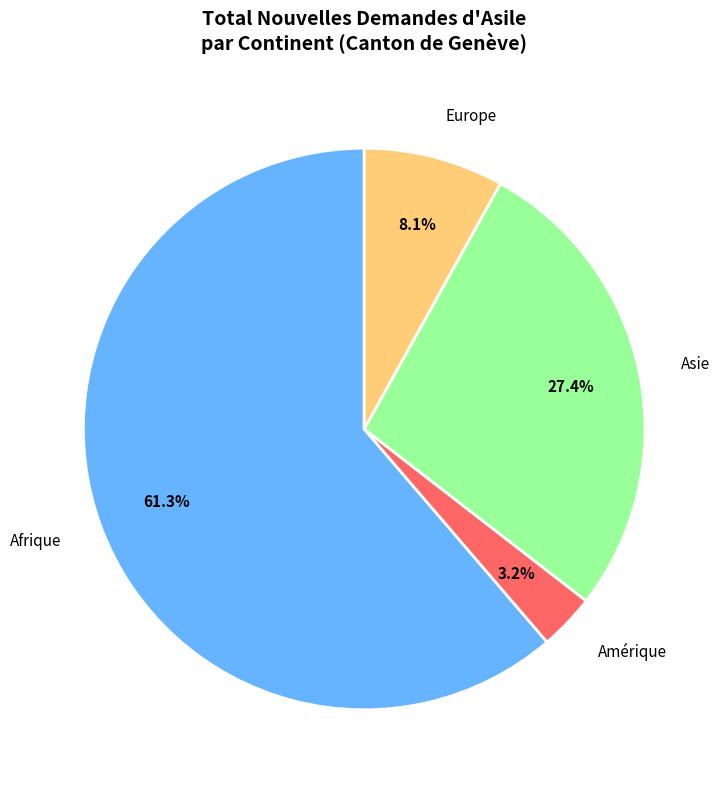

Is Asie the majority of the pie?

No